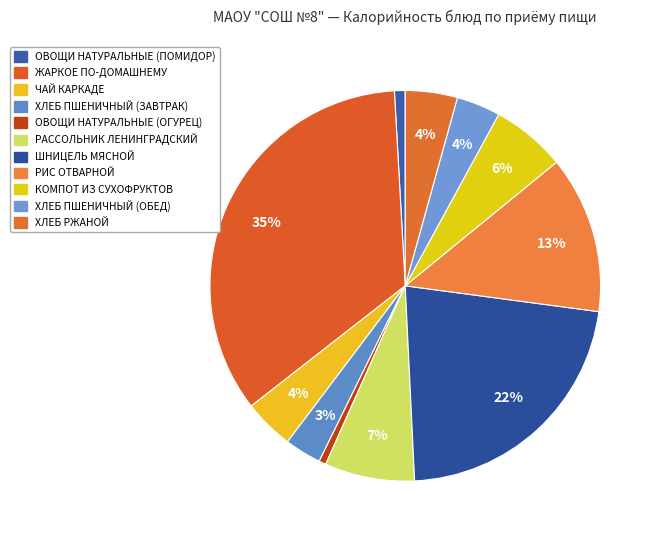

Is it true that КОМПОТ ИЗ СУХОФРУКТОВ is 20% of the pie?

False